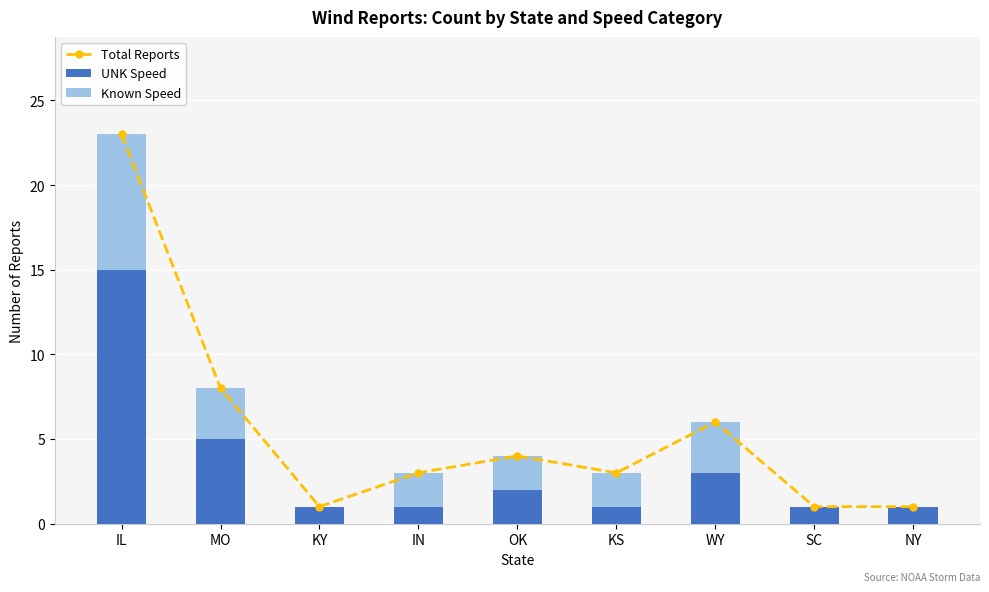

True or false: UNK Speed has a value of 1 at NY.

True